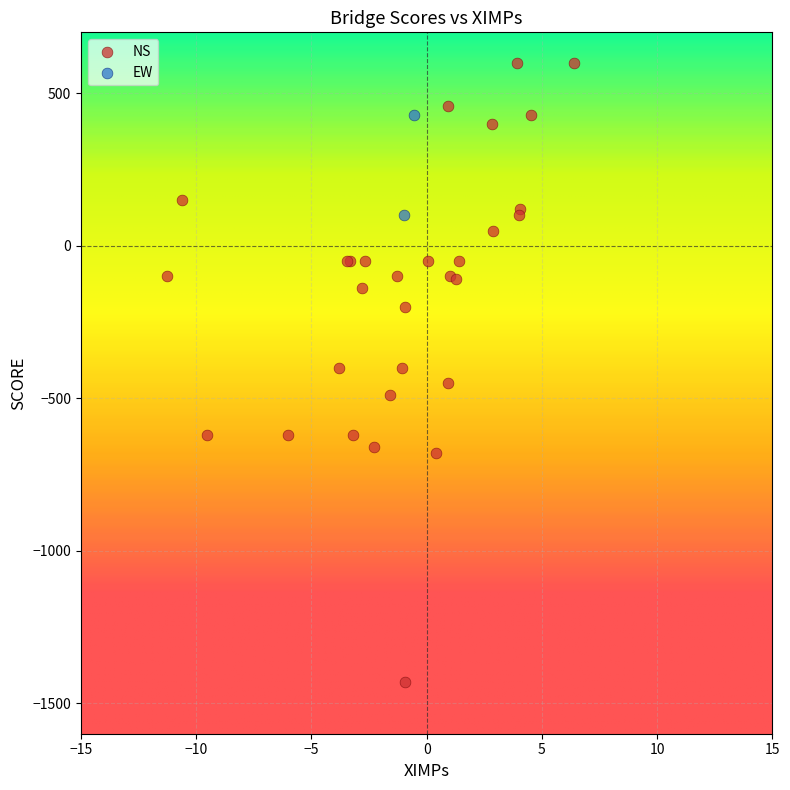

What are all the series names shown in the legend?

NS, EW